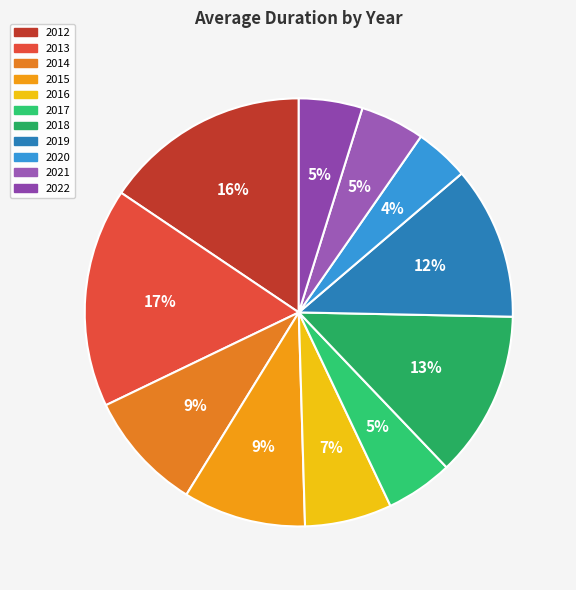

Count the number of slices in the pie.

11